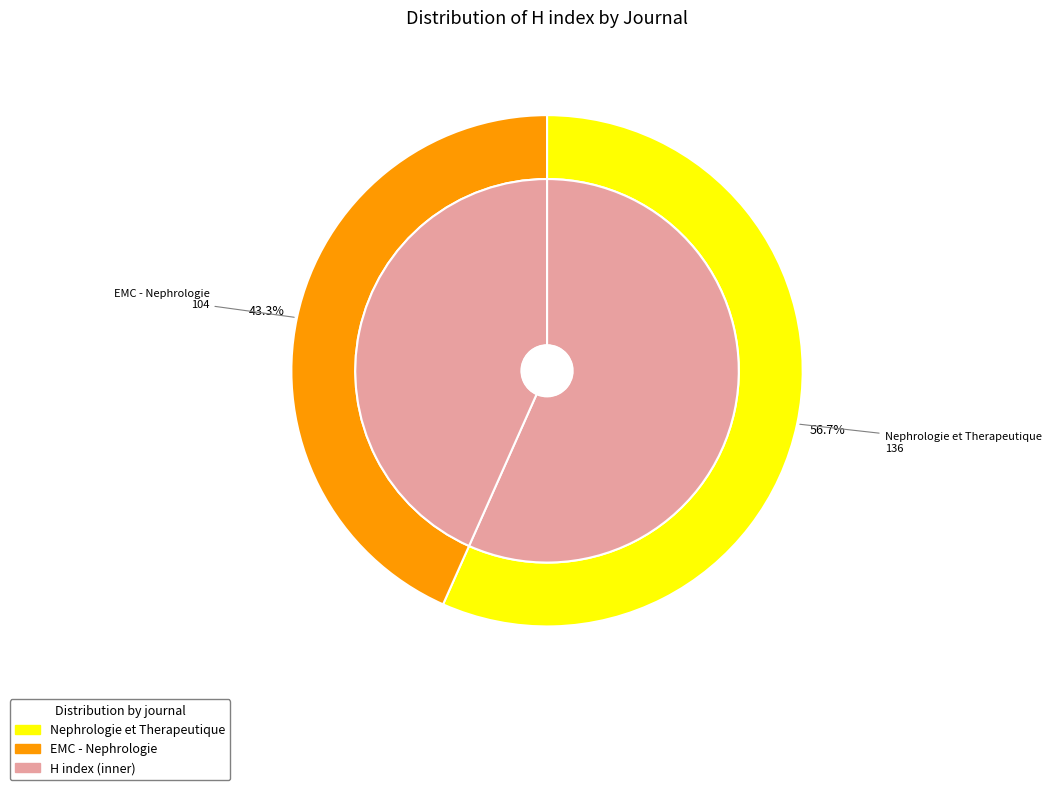

How many segments does this pie chart have?

2